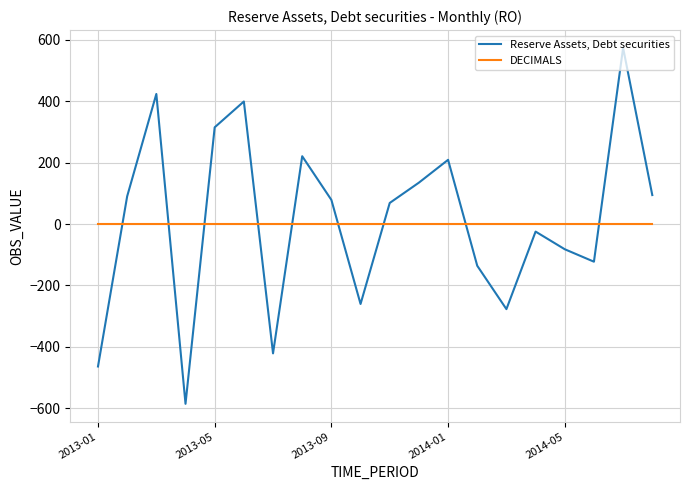

What is the maximum value shown in the chart?

573.6